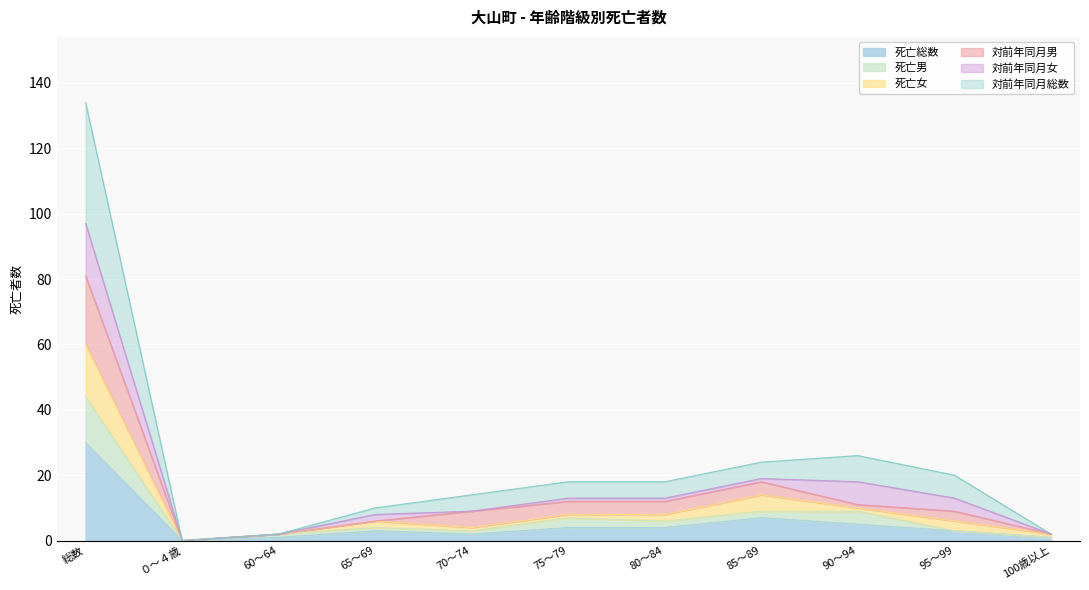

True or false: 死亡総数 has more than 2 interior local peaks.

False